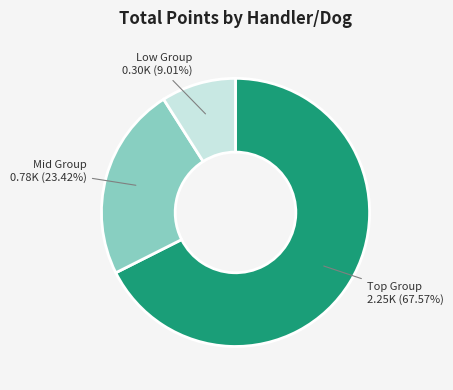

Count the number of slices in the pie.

3